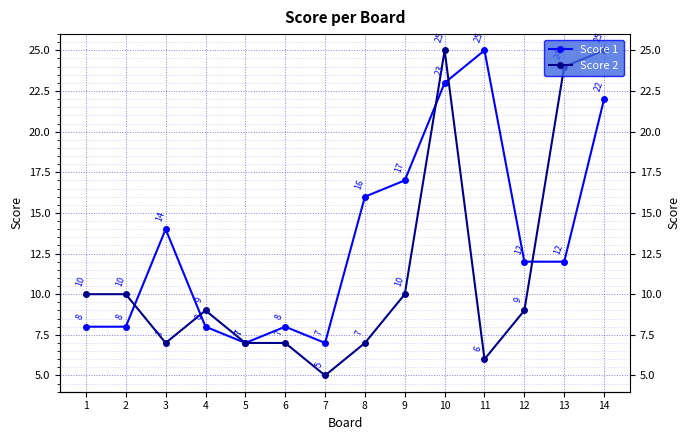

Which has a higher value, 14 or 5?

14